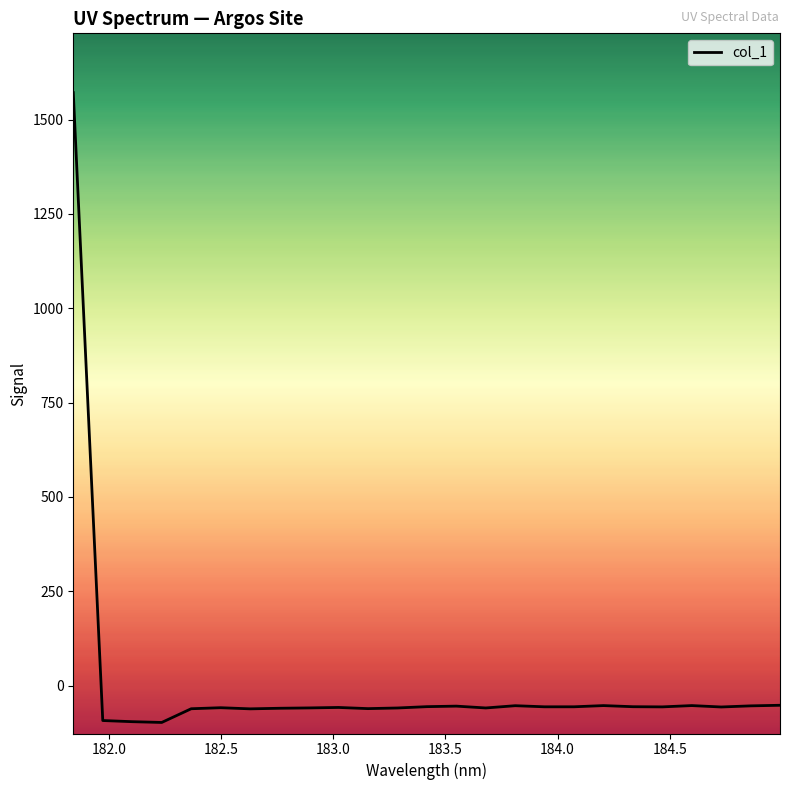

How many distinct data groups are displayed?

1